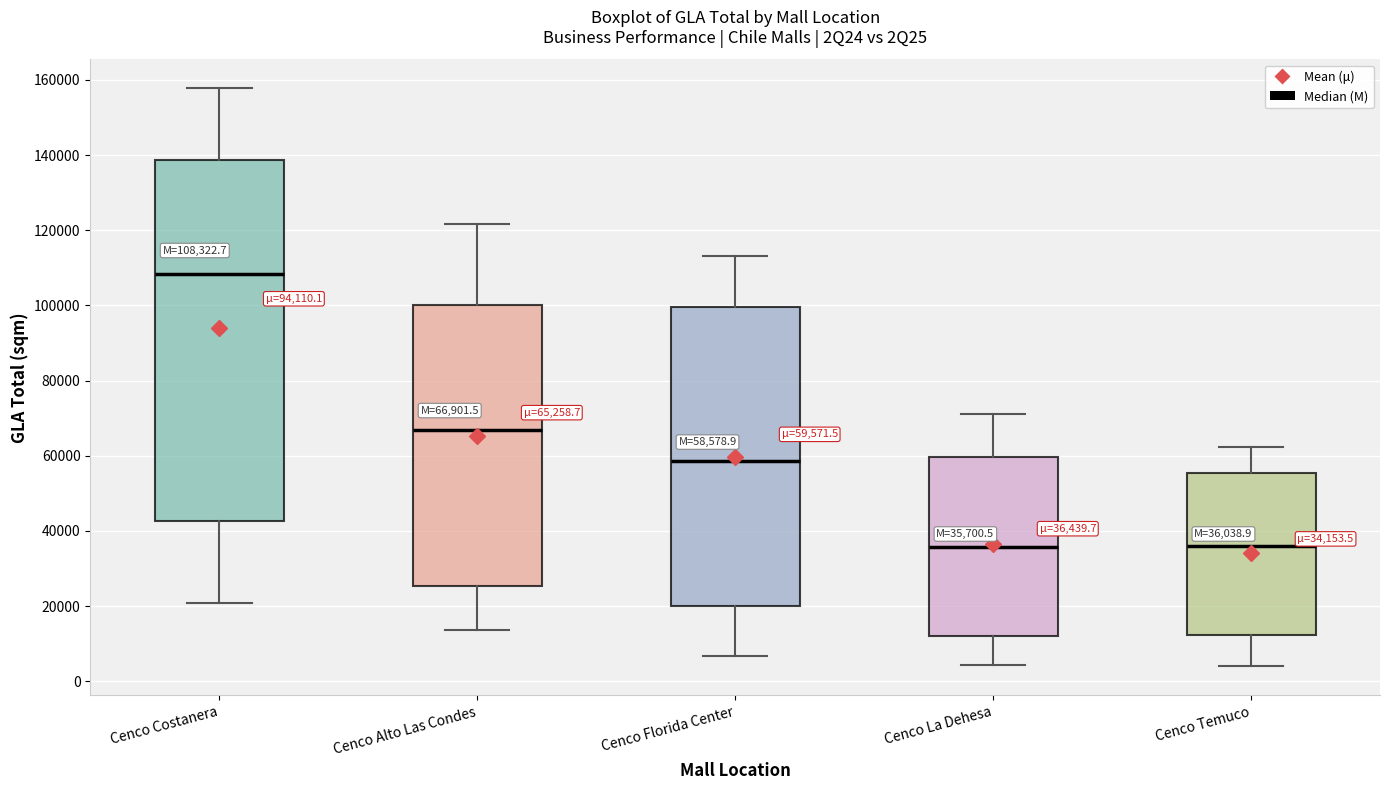

Which box has the highest median line?

Cenco Costanera